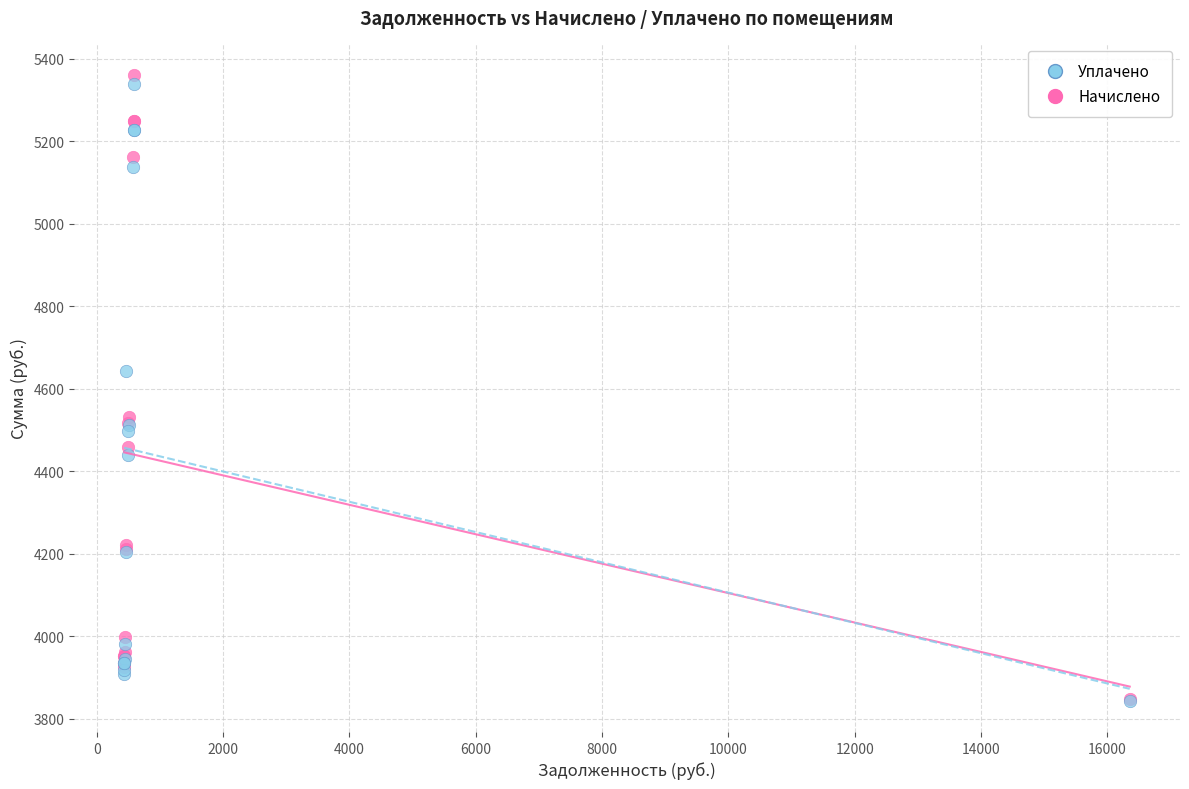

Which series has the widest spread of Y values?

Начислено